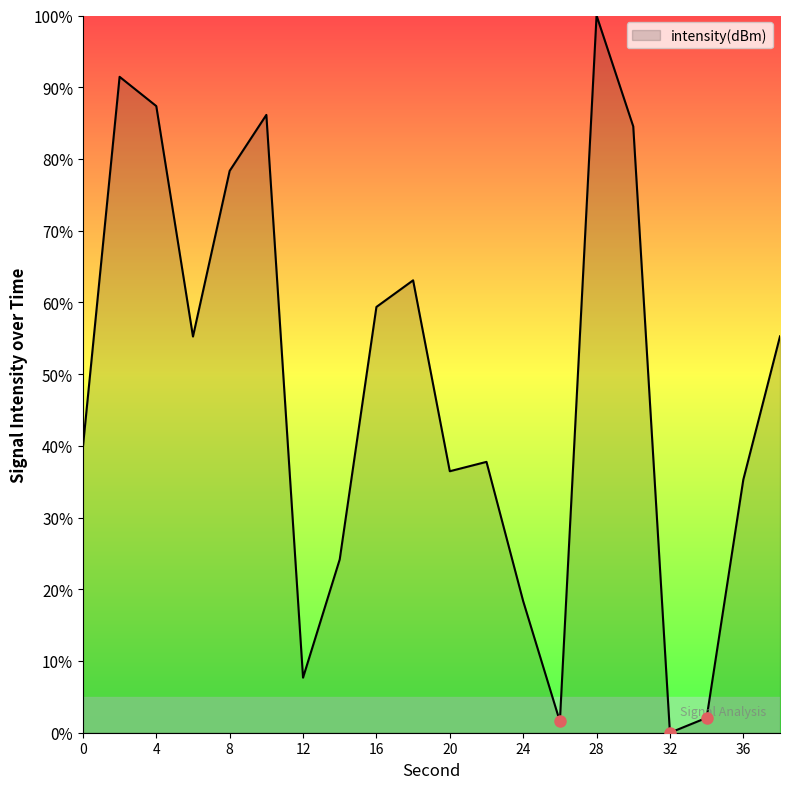

What is the greatest value displayed?

100.0